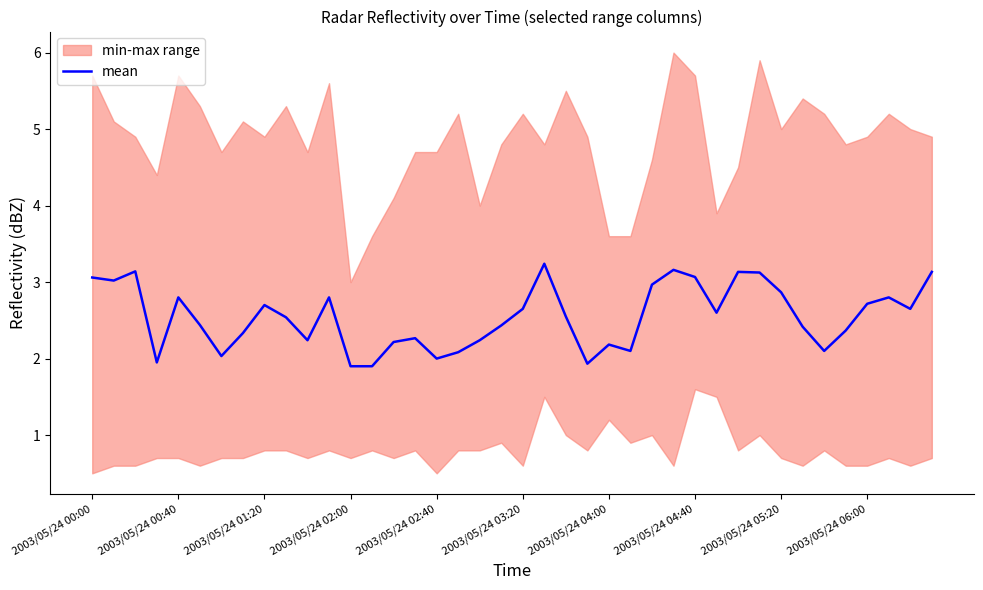

What is the lowest value of the mean series?

1.9